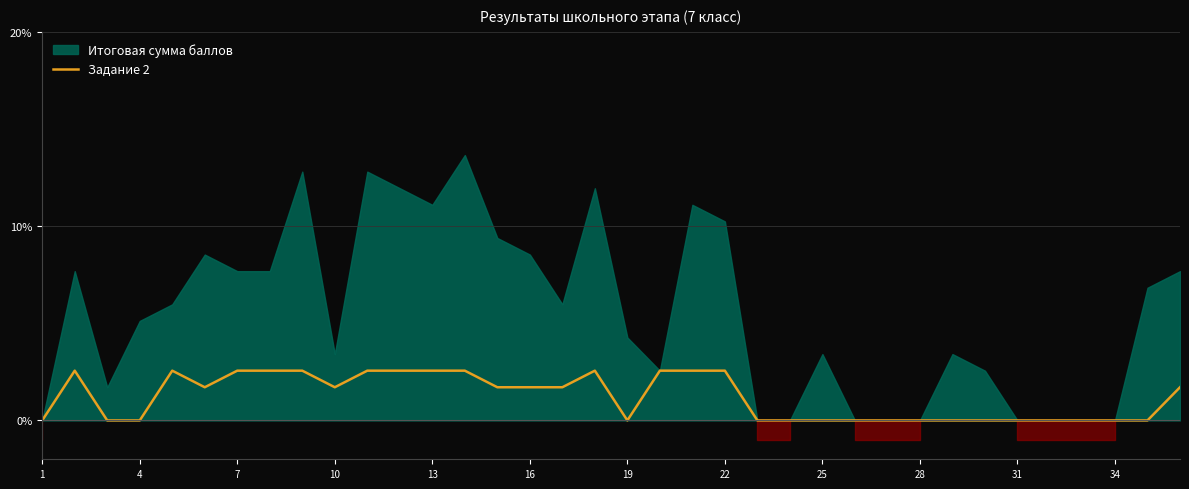

The Задание 2 series shows -1.2 at 28. True or false?

False